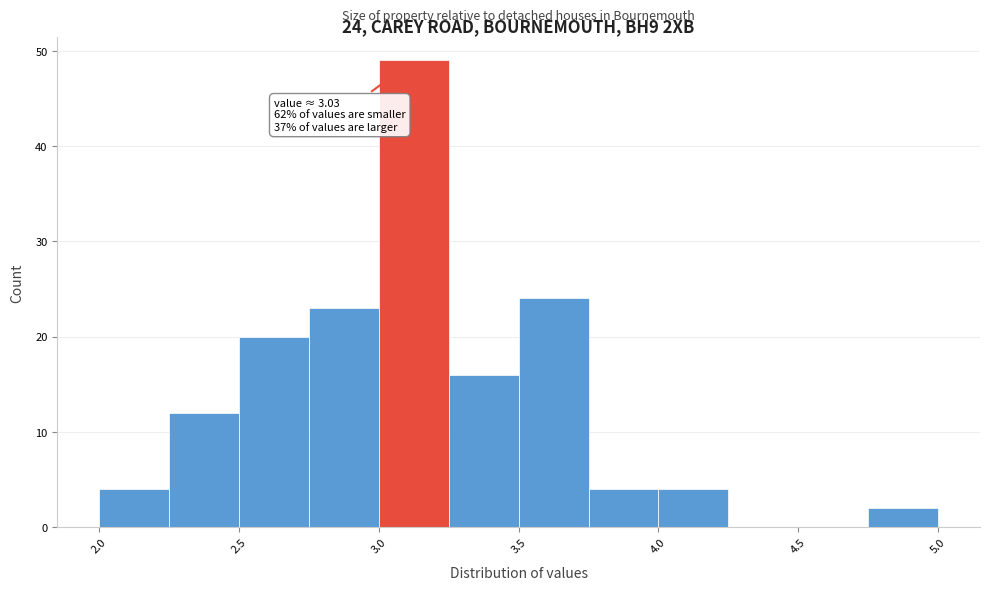

Which range on the x-axis has the tallest bar?

3.00 to 3.25